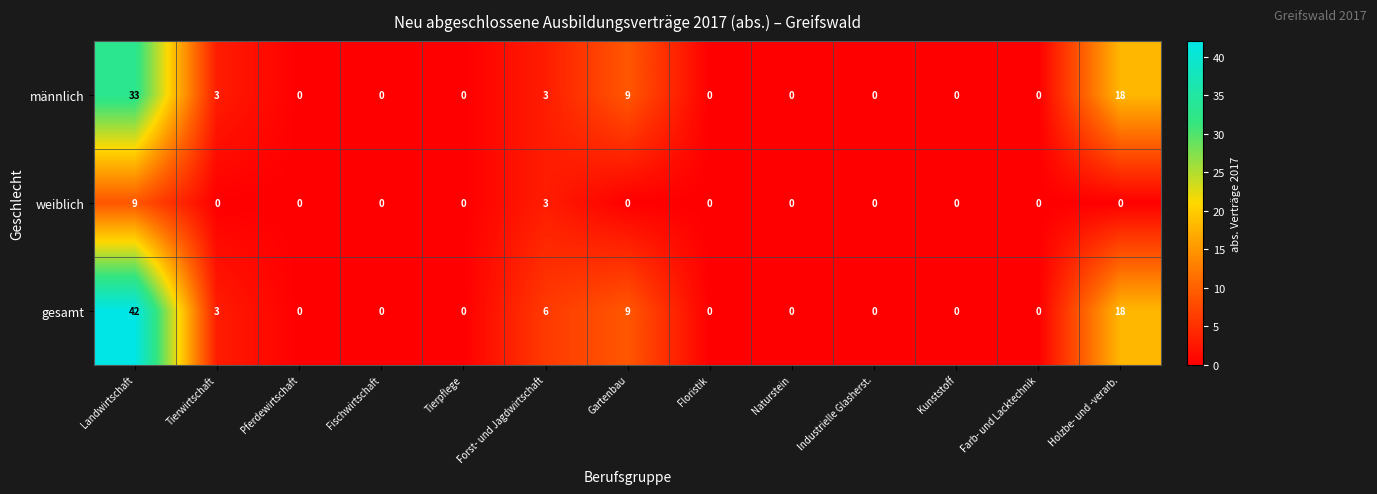

What is the difference between the second highest and second lowest values in the weiblich series?

3